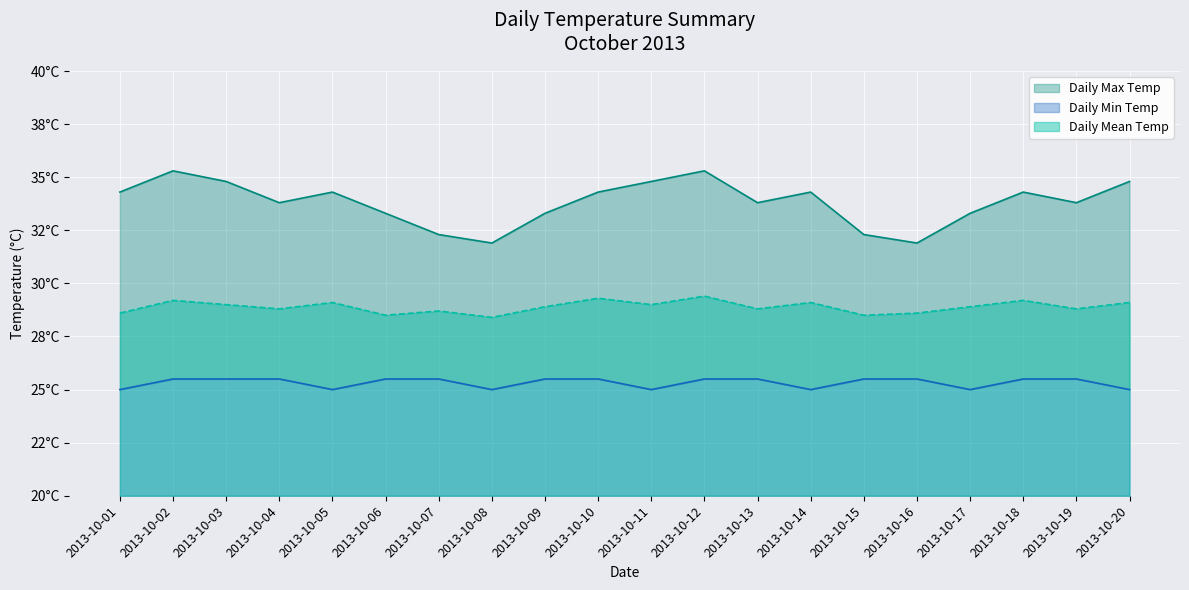

True or false: Daily Max Temp and Daily Mean Temp cross at least once.

False